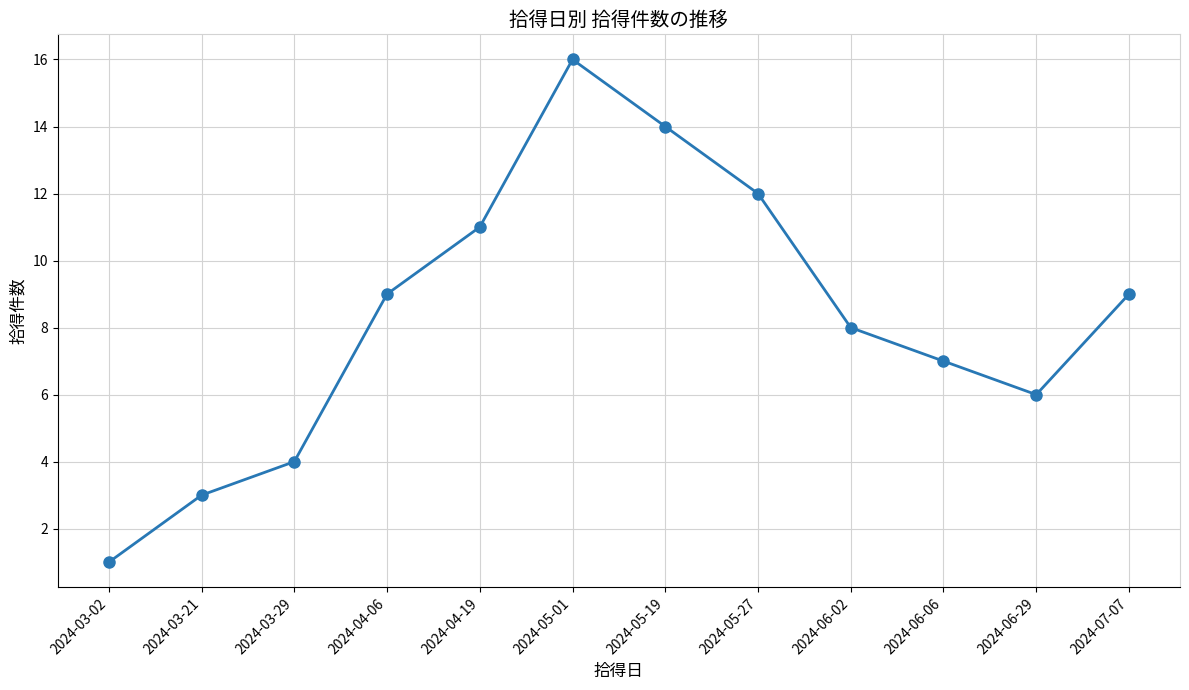

Reading left to right, list all the values displayed in this chart.

1	3	4	9	11	16	14	12	8	7	6	9